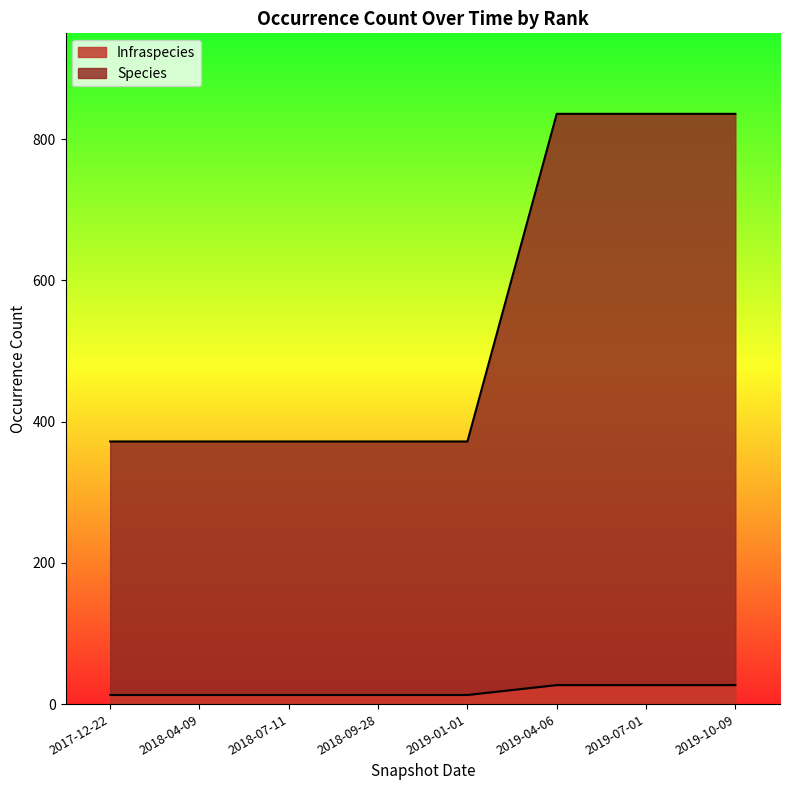

How many lines are shown in the chart?

2